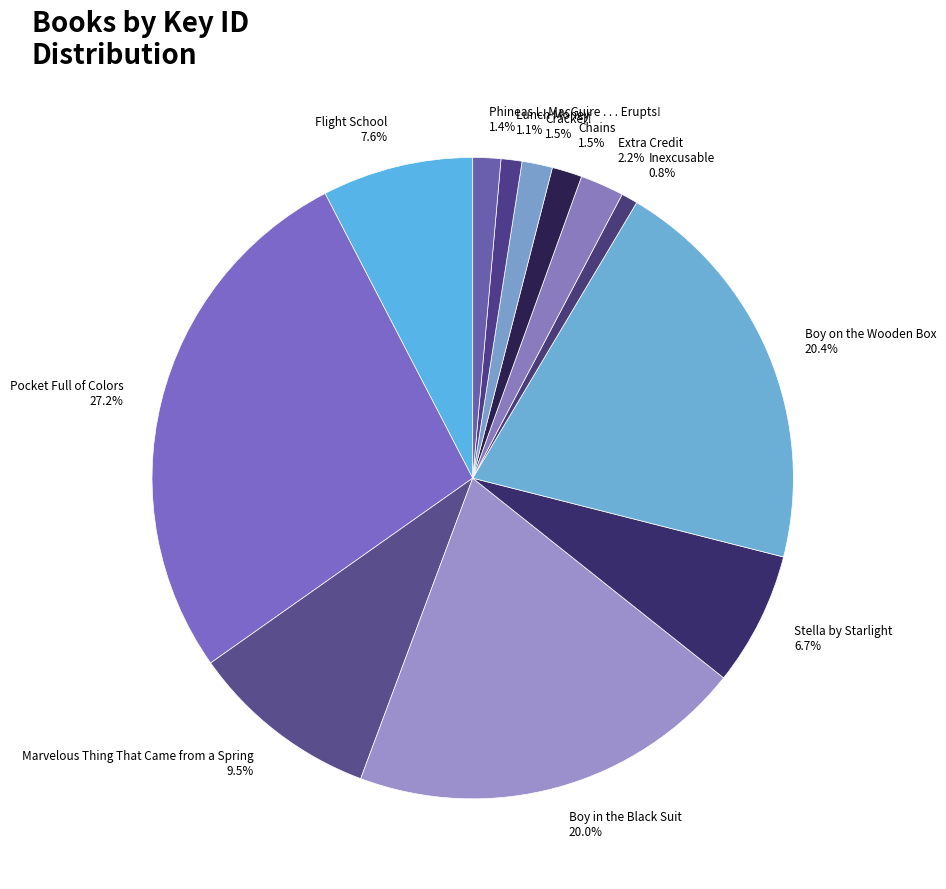

Does Stella by Starlight account for over 50% of the chart?

No